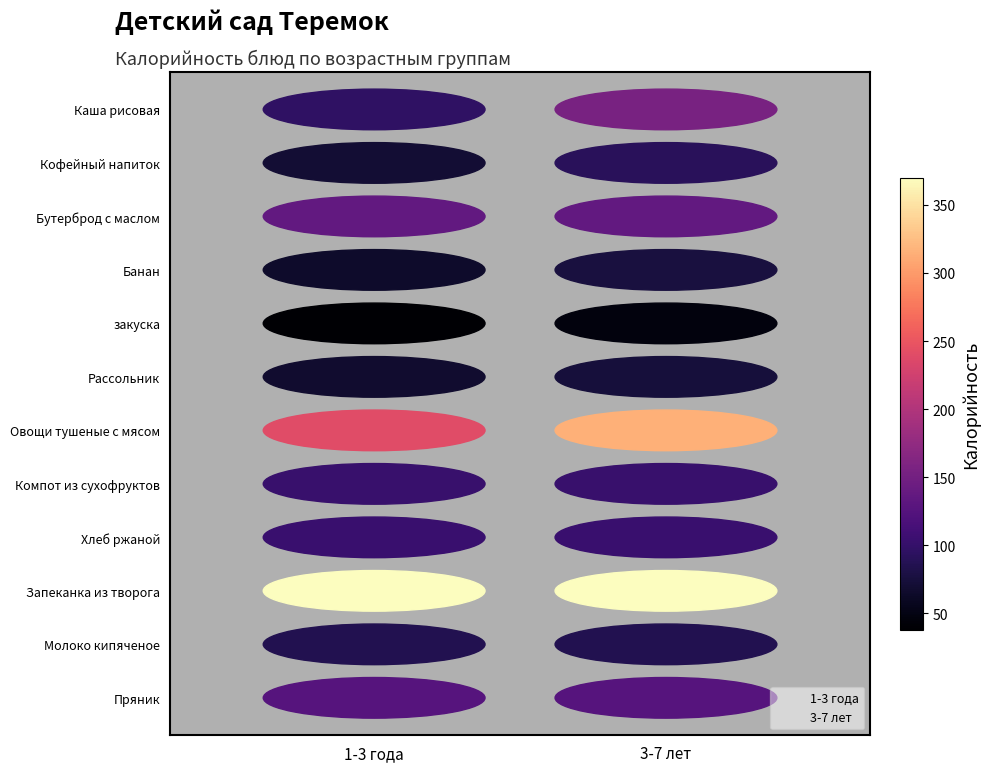

What are all the series names shown in the legend?

1-3 года, 3-7 лет